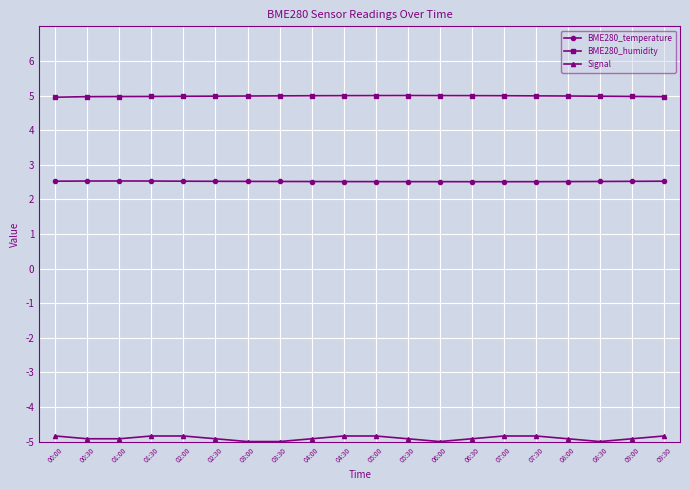

What is the sum of the Signal values at 09:30 and 04:30?

-9.7